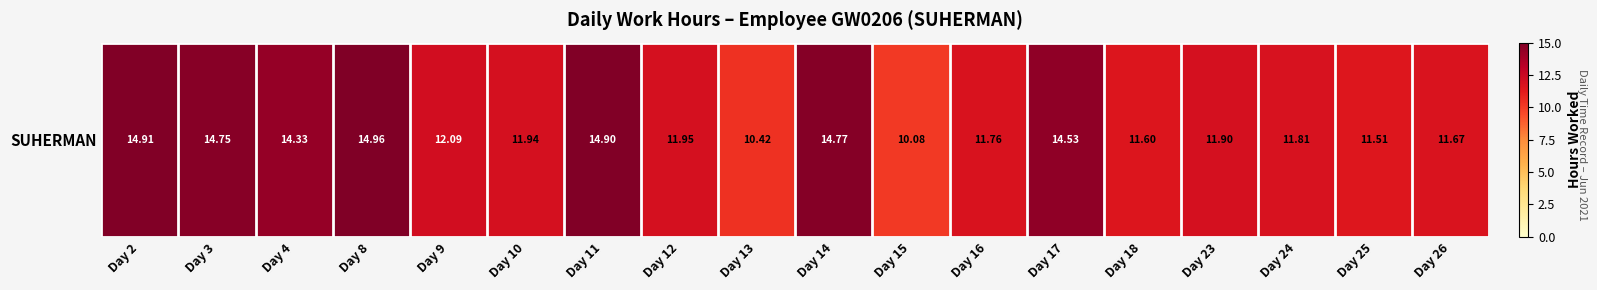

Between Day 26 and Day 16, which is larger?

Day 16